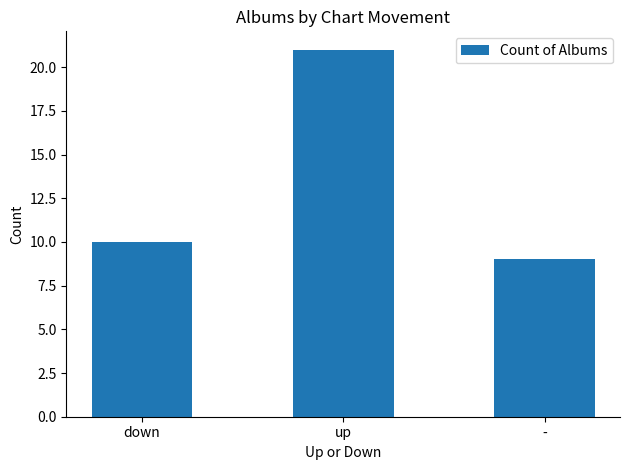

What is the label of the 1st bar from the left?

down